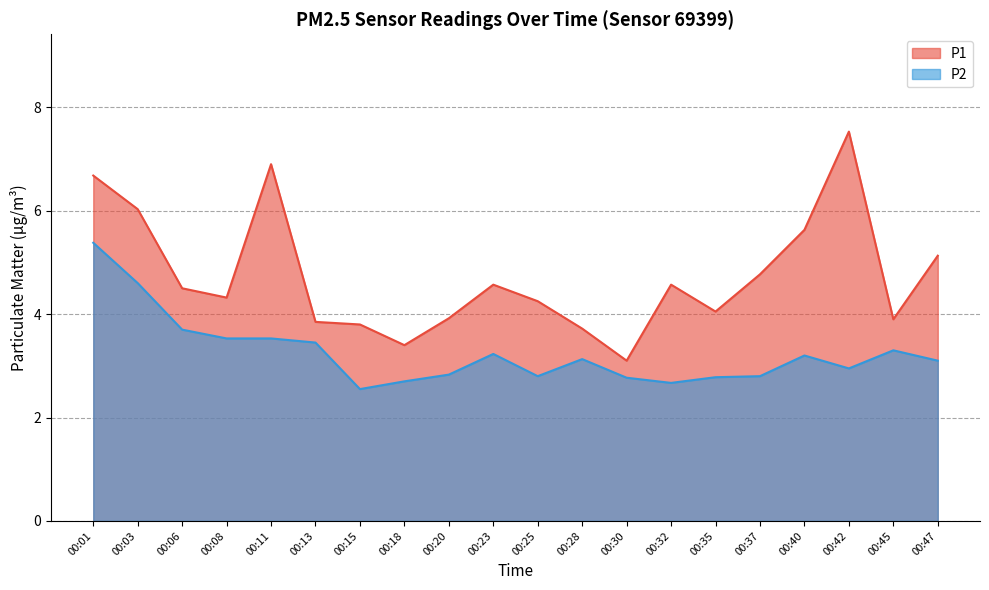

What is the spread (max minus min) of values at 00:45?

0.6